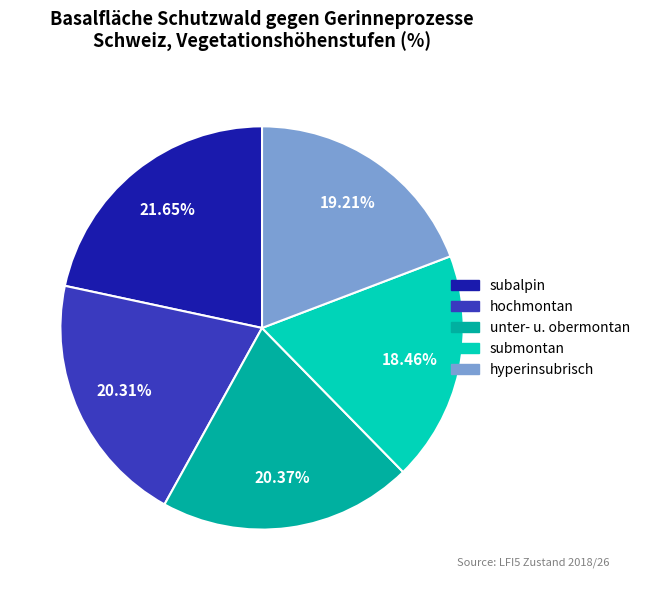

How many segments does this pie chart have?

5